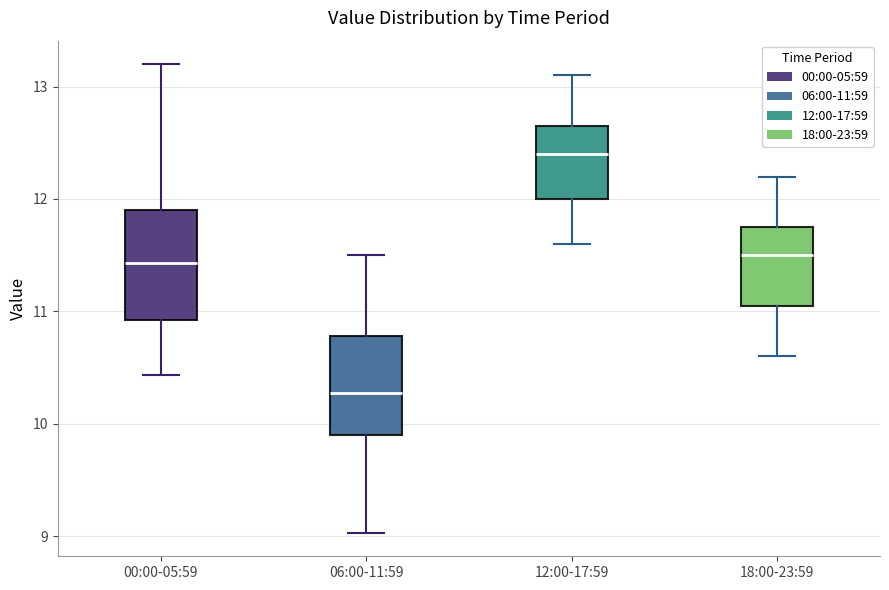

Where is the upper edge of the box for 06:00-11:59 on the y-axis? The values are not printed on the chart, so give them approximately, as read against the axis.

10.8